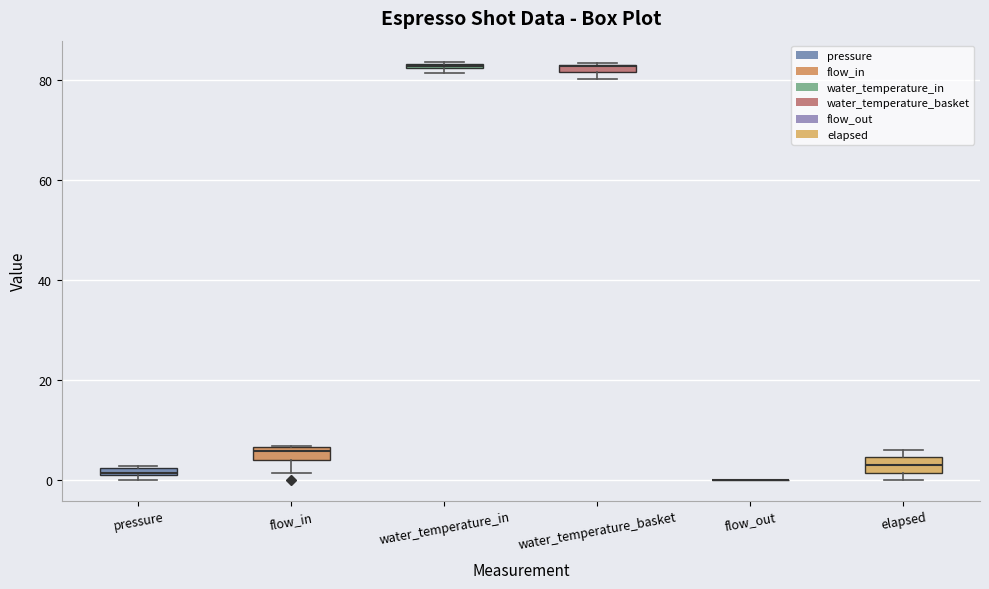

Where is the lower edge of the box for elapsed on the y-axis? The values are not printed on the chart, so give them approximately, as read against the axis.

2